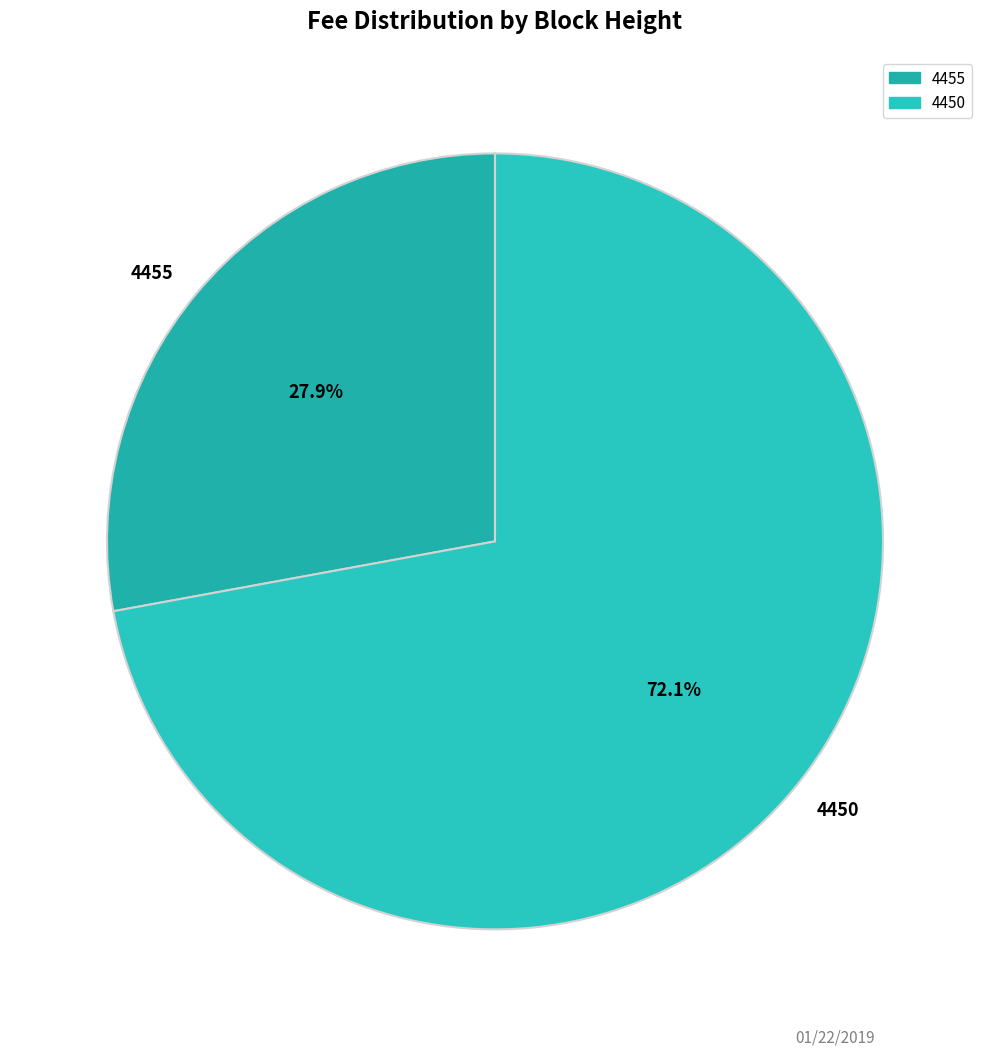

Count the number of slices in the pie.

2